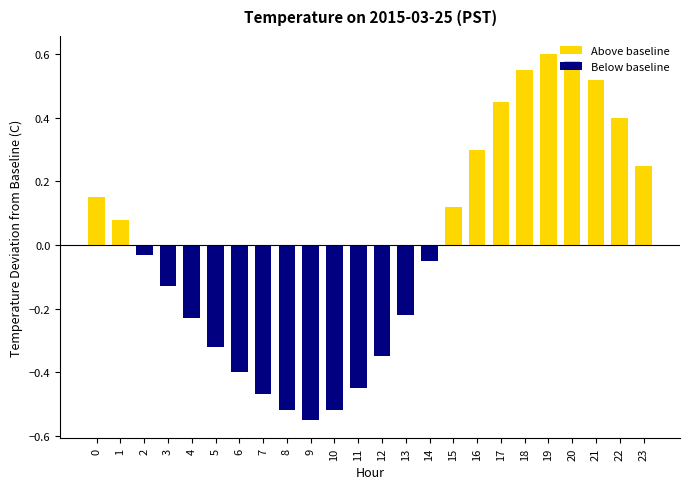

What is the difference between the values at 18 and 7?

1.0